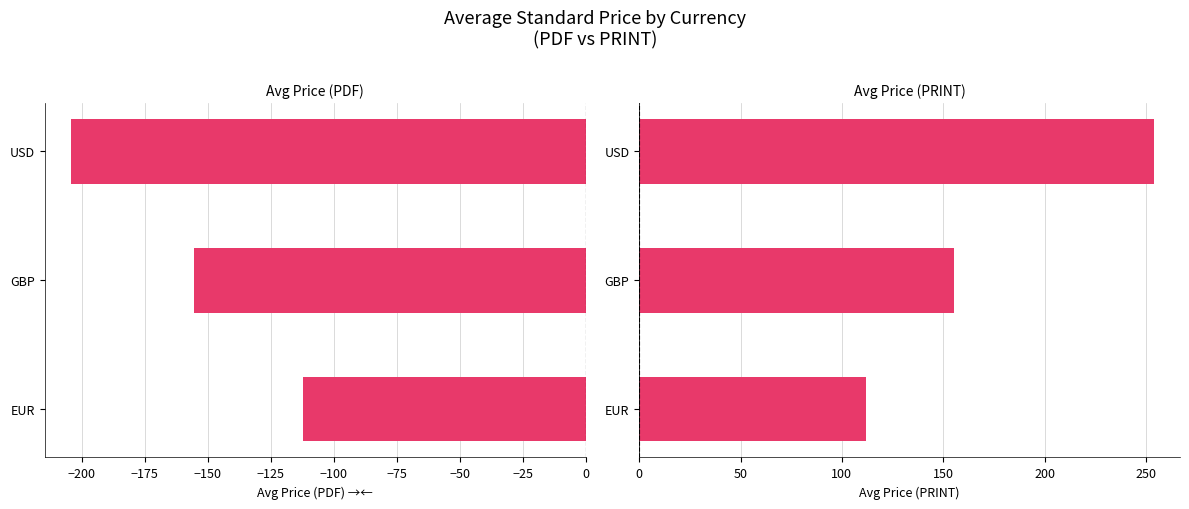

Reading left to right, what are all the values shown in this chart?

Price (PDF): -112.1	-155.2	-204.3
Price (PRINT): 112.1	155.2	254.0